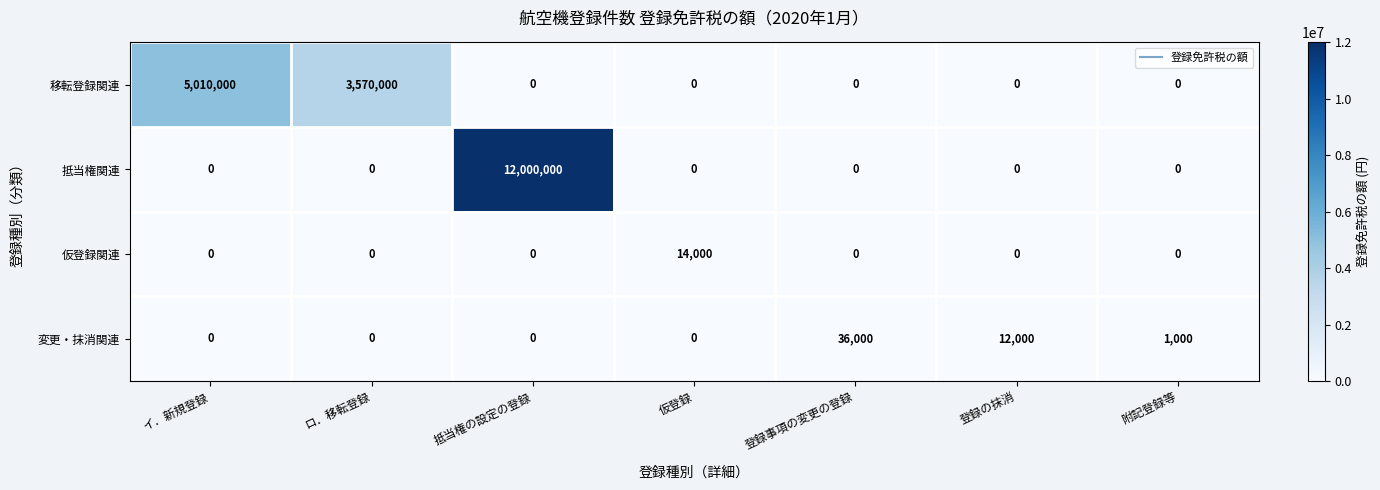

What is the difference between the highest and lowest values at 仮登録?

14000